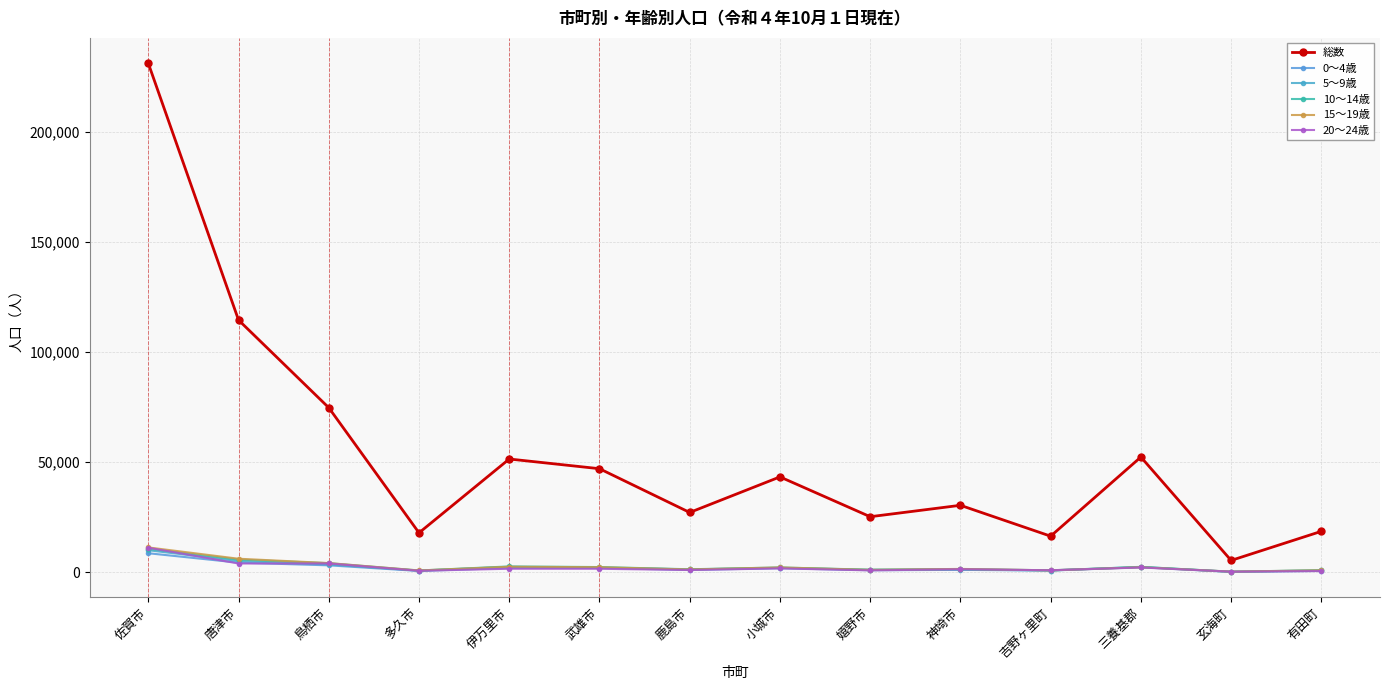

Which series has the largest range (max minus min)?

総数